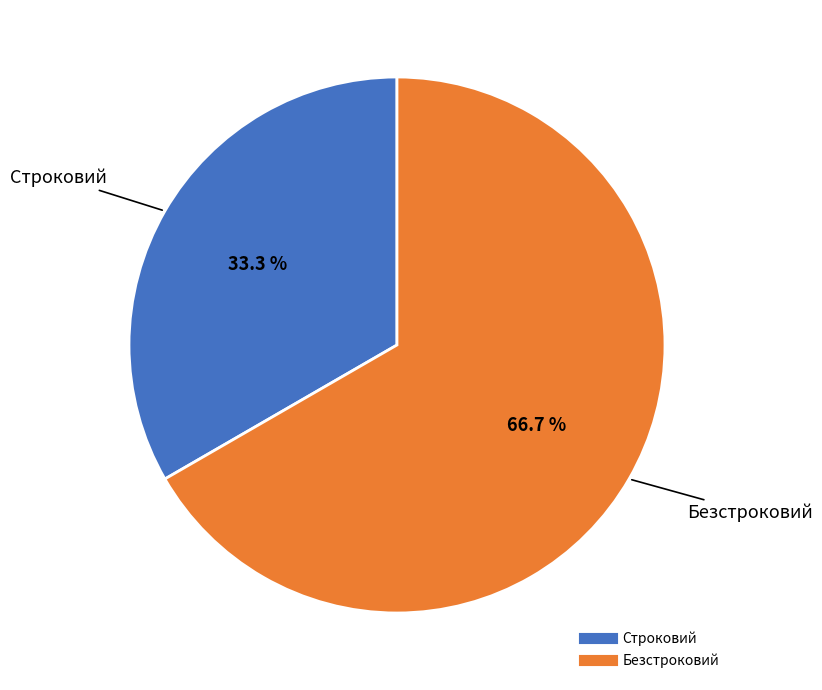

Is it true that Строковий is 33% of the pie?

True